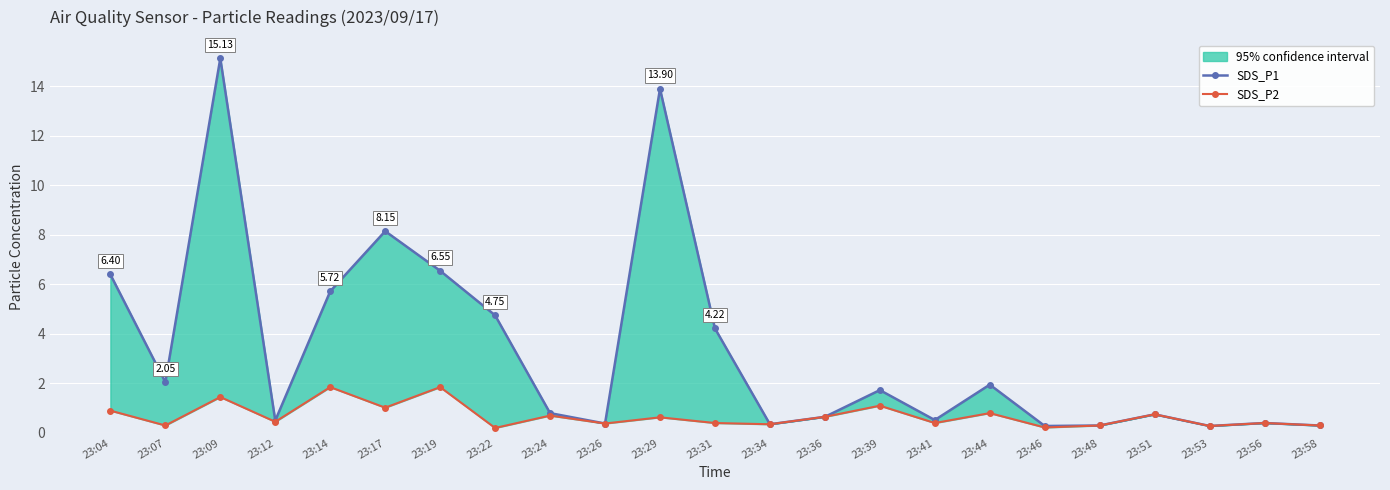

The SDS_P1 series shows 0.2 at 23:34. True or false?

False